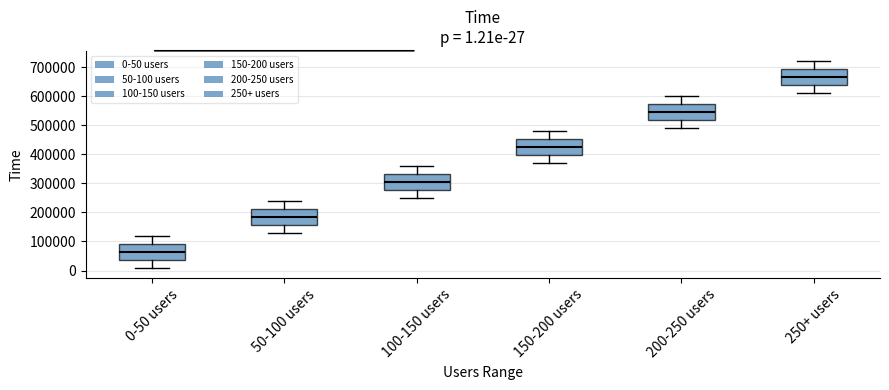

Which box's median line is the highest?

250+ users